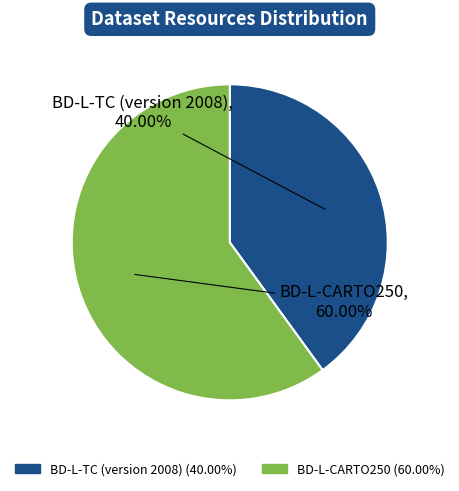

To the nearest percent, what is the combined percentage of BD-L-TC (version 2008) and BD-L-CARTO250?

100%